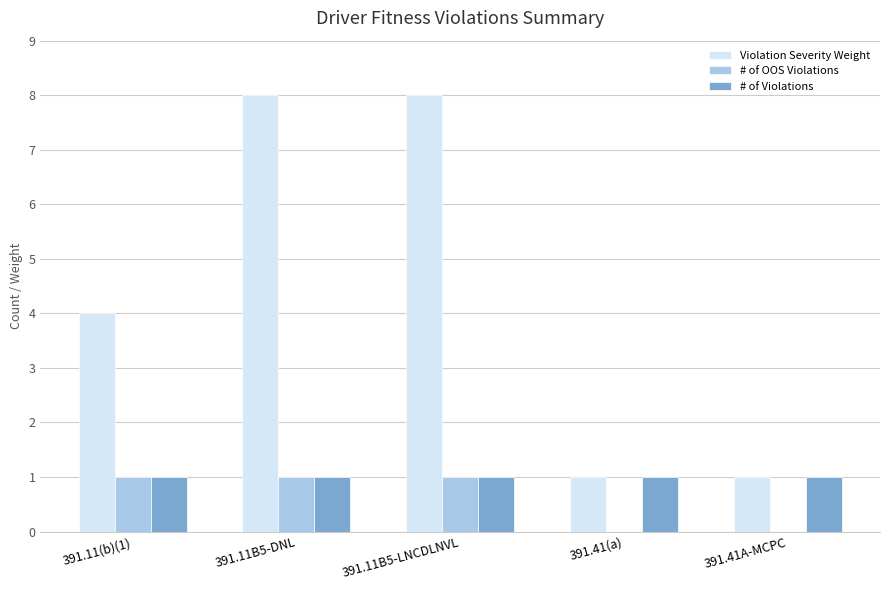

What is the highest value of the # of OOS Violations series?

1